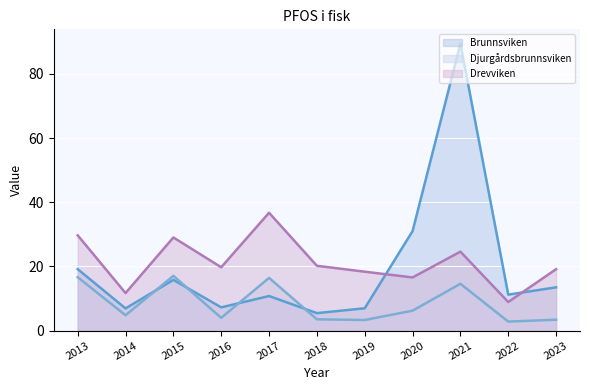

What is the maximum value for Brunnsviken (line)?

89.4